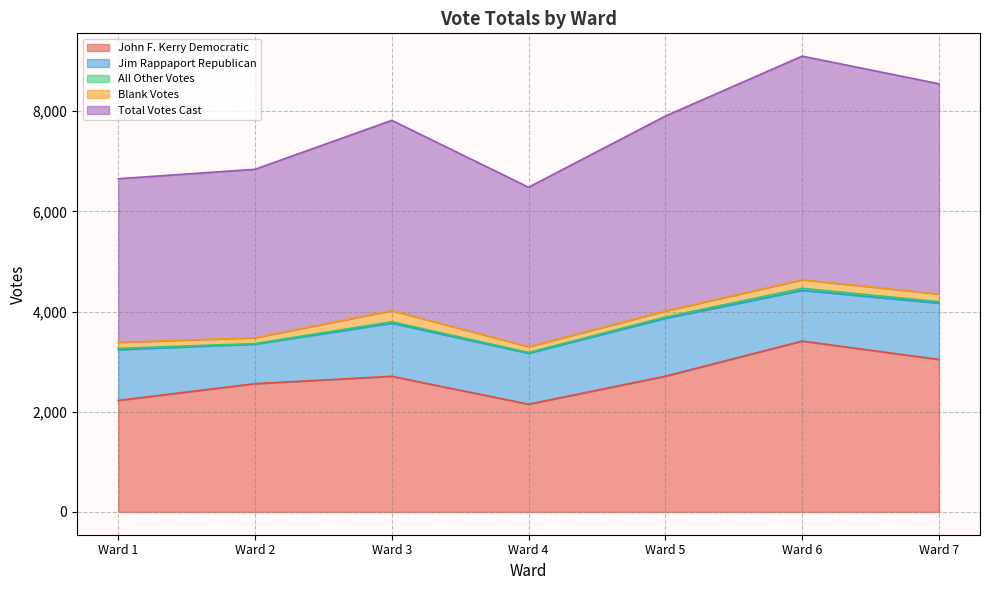

How many data points in John F. Kerry Democratic are above 2707?

3